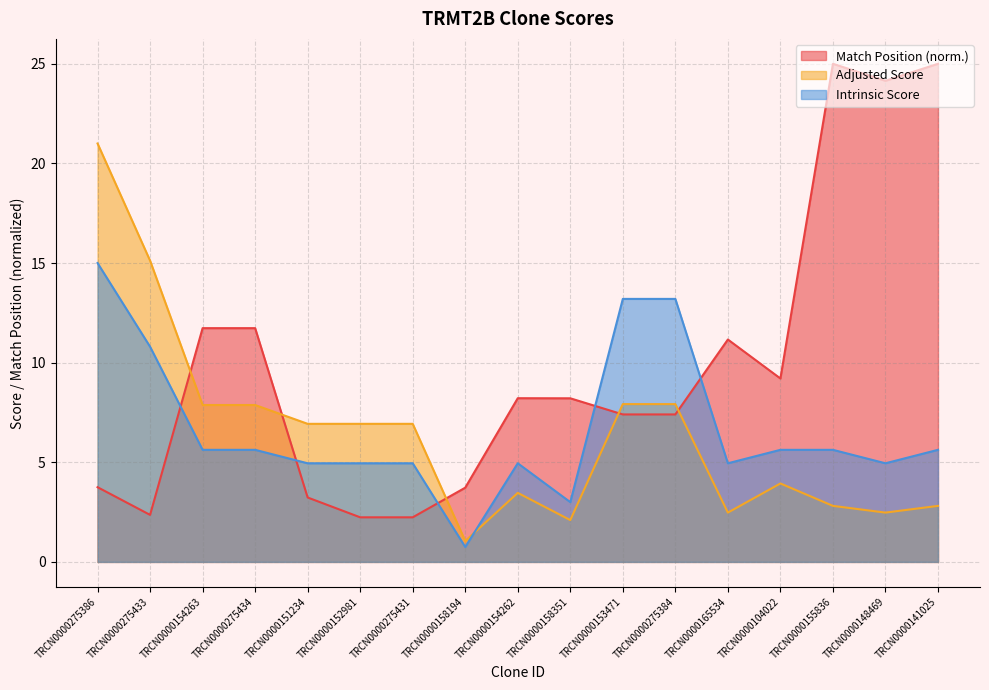

At which category does Intrinsic Score reach its first local peak?

TRCN0000154262